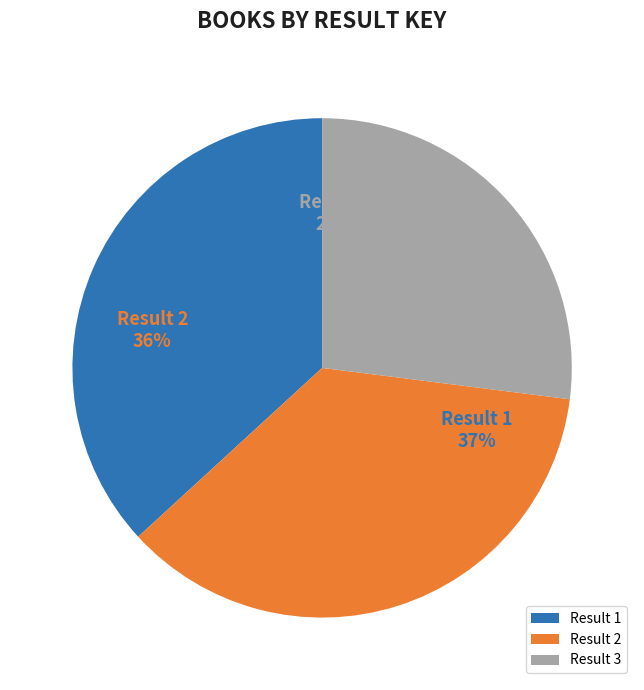

Does Result 1 represent more than half of the total?

No